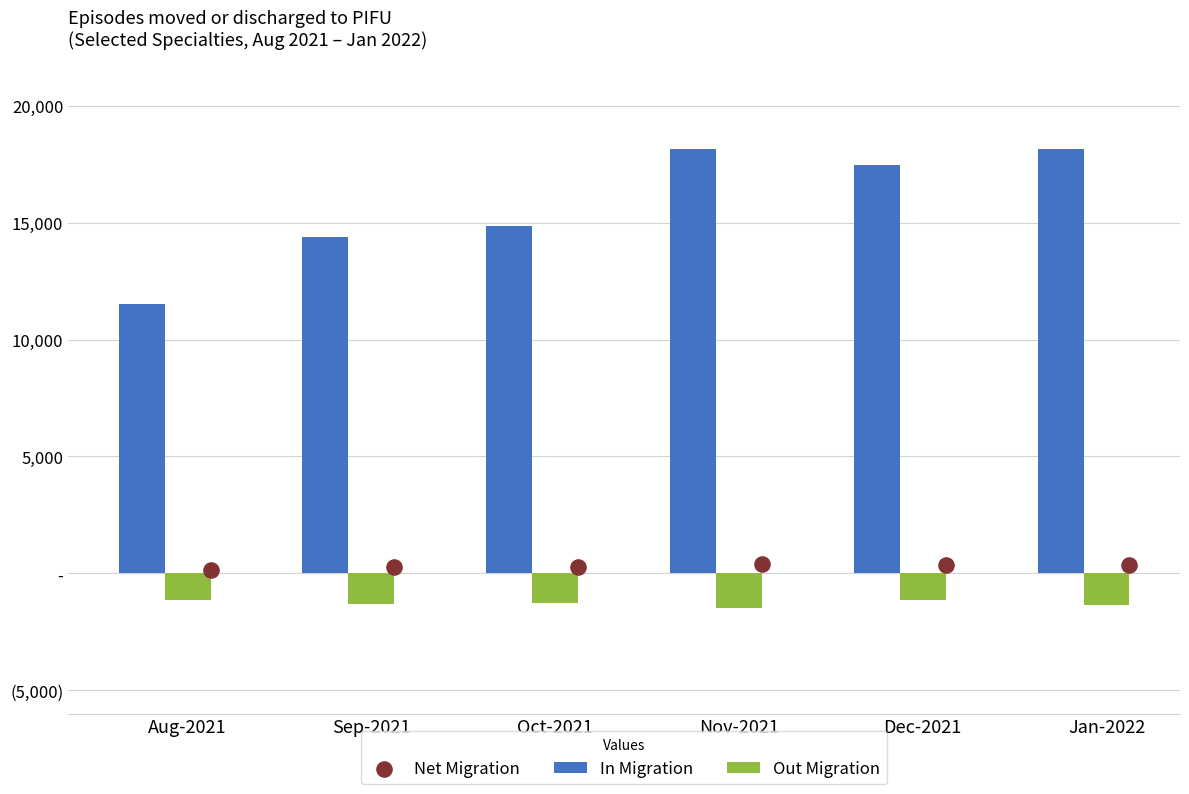

Which series has the largest total across all categories?

In Migration